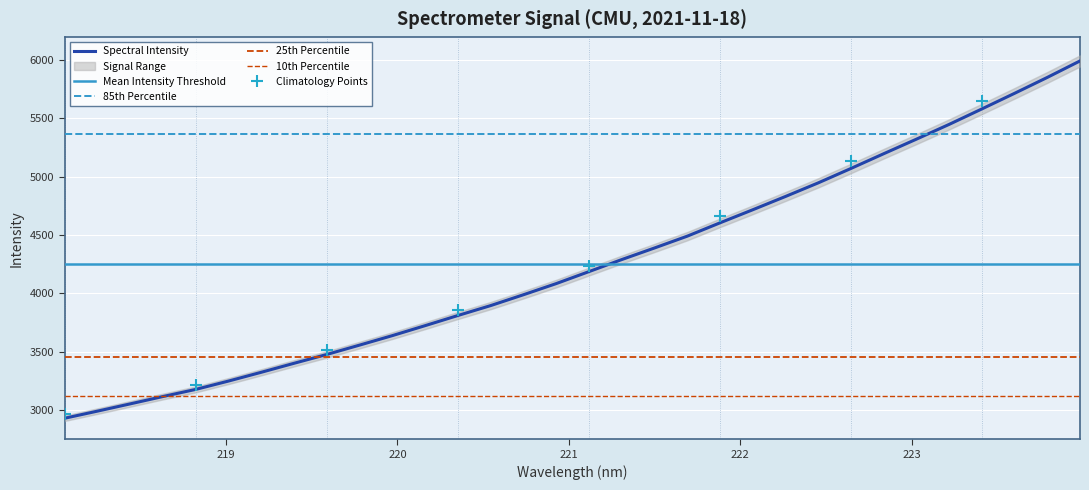

What is the sum of all values?

136054.8